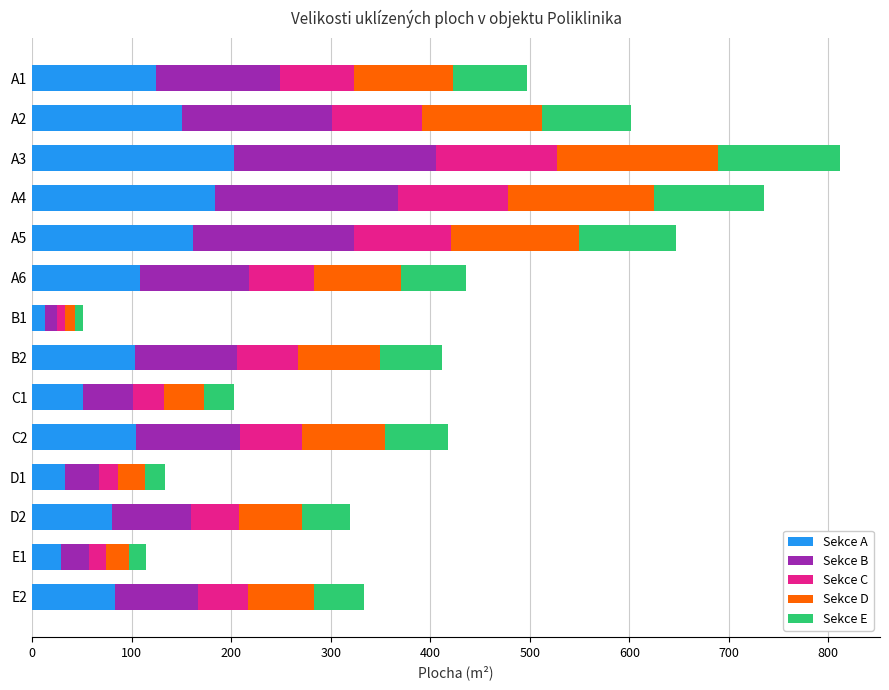

What is the total value across all series at E2?

333.8